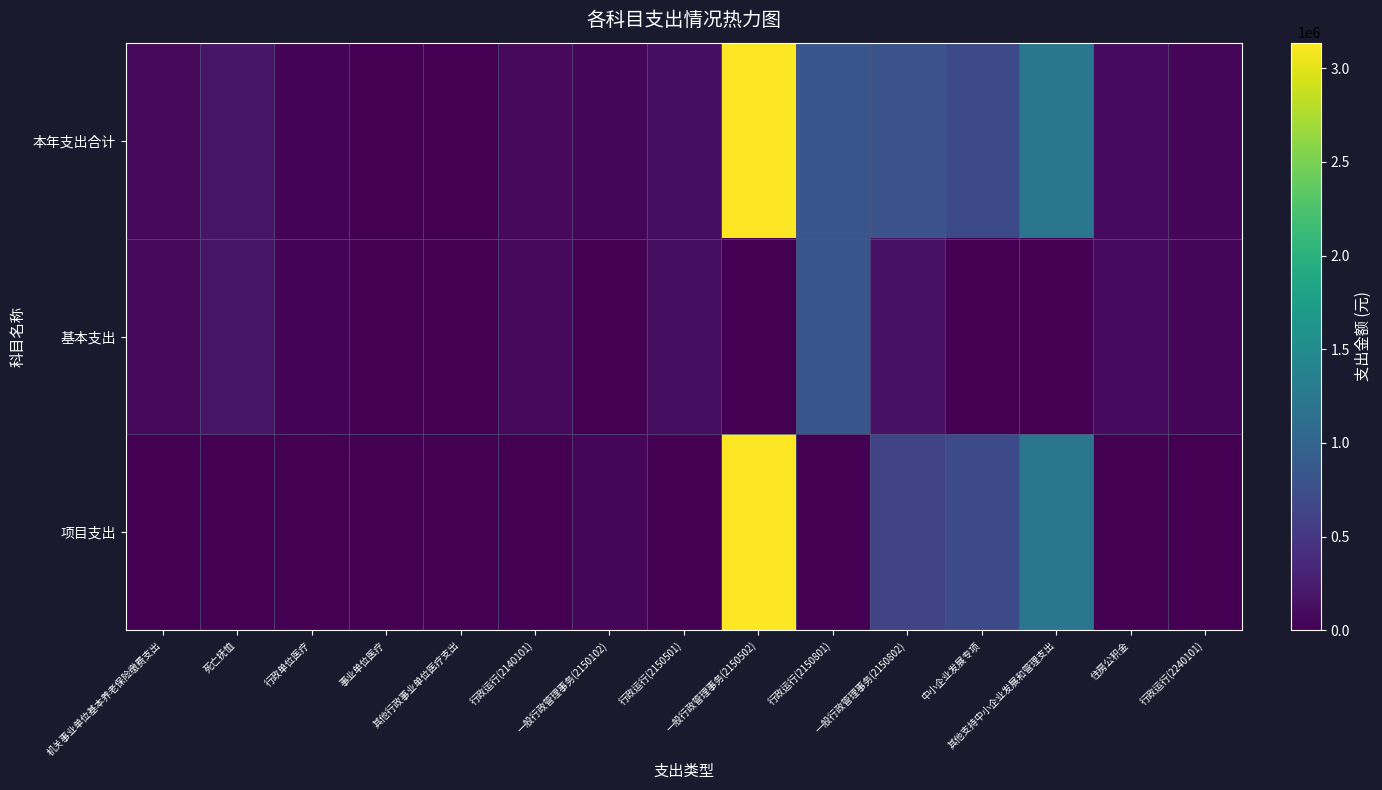

List the series in order of their overall mean, lowest first.

基本支出, 项目支出, 本年支出合计